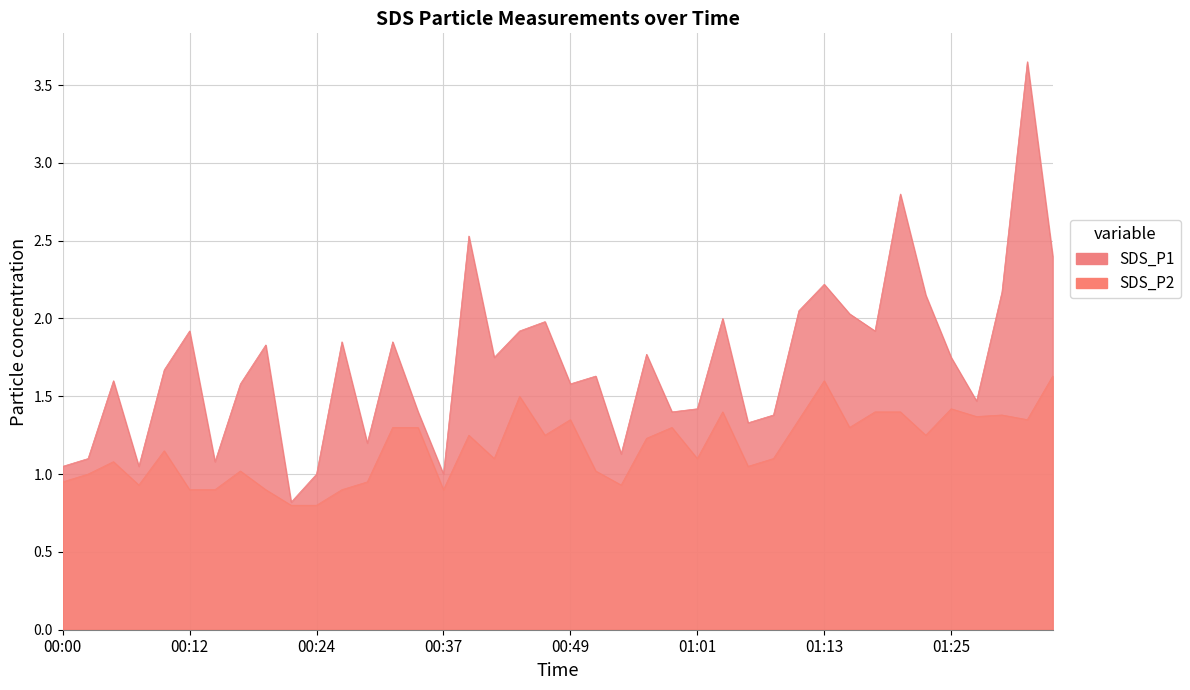

At how many categories does at least one series exceed 1?

37